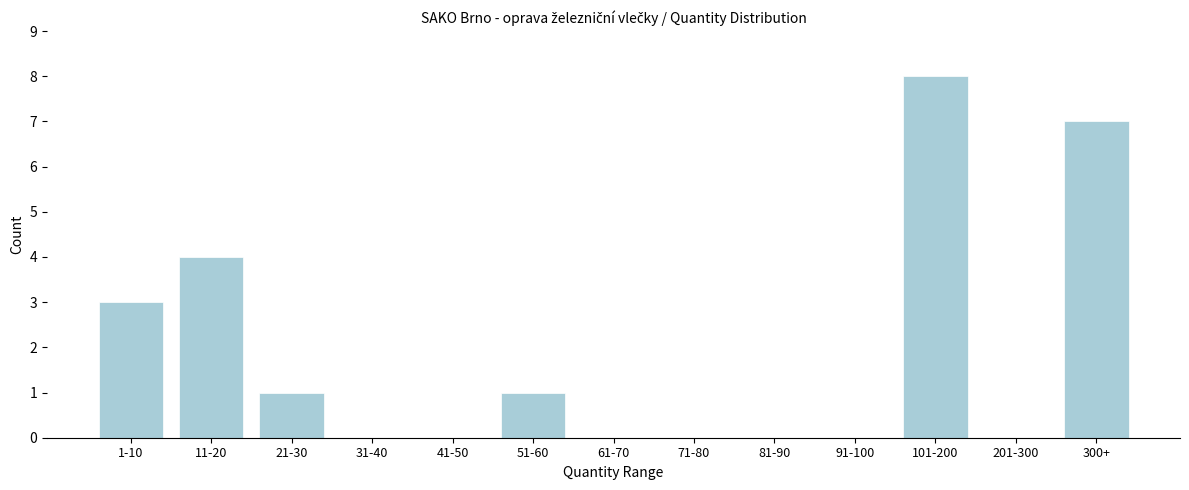

Reading left to right, extract all data points from this chart.

1-10=3	11-20=4	21-30=1	31-40=0	41-50=0	51-60=1	61-70=0	71-80=0	81-90=0	91-100=0	101-200=8	201-300=0	300+=7